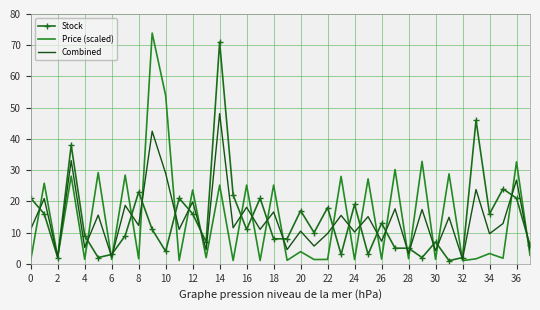

What is the maximum value for Combined?

48.1